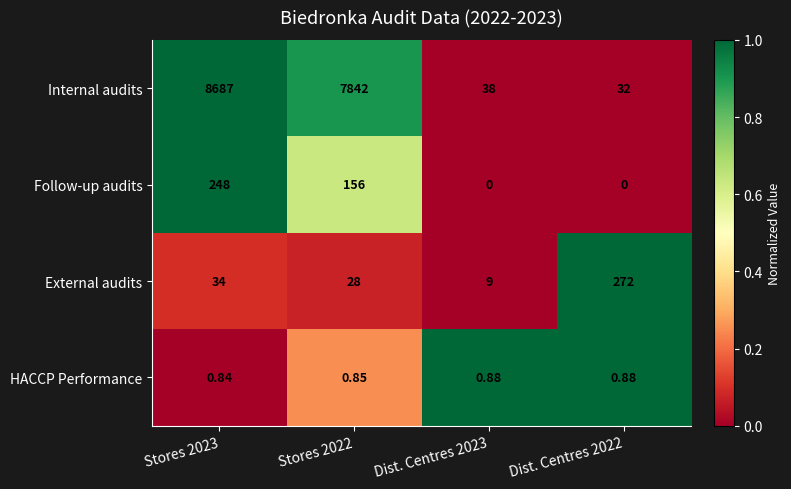

Rank the series by their maximum value, from lowest to highest.

HACCP Performance, Follow-up audits, External audits, Internal audits